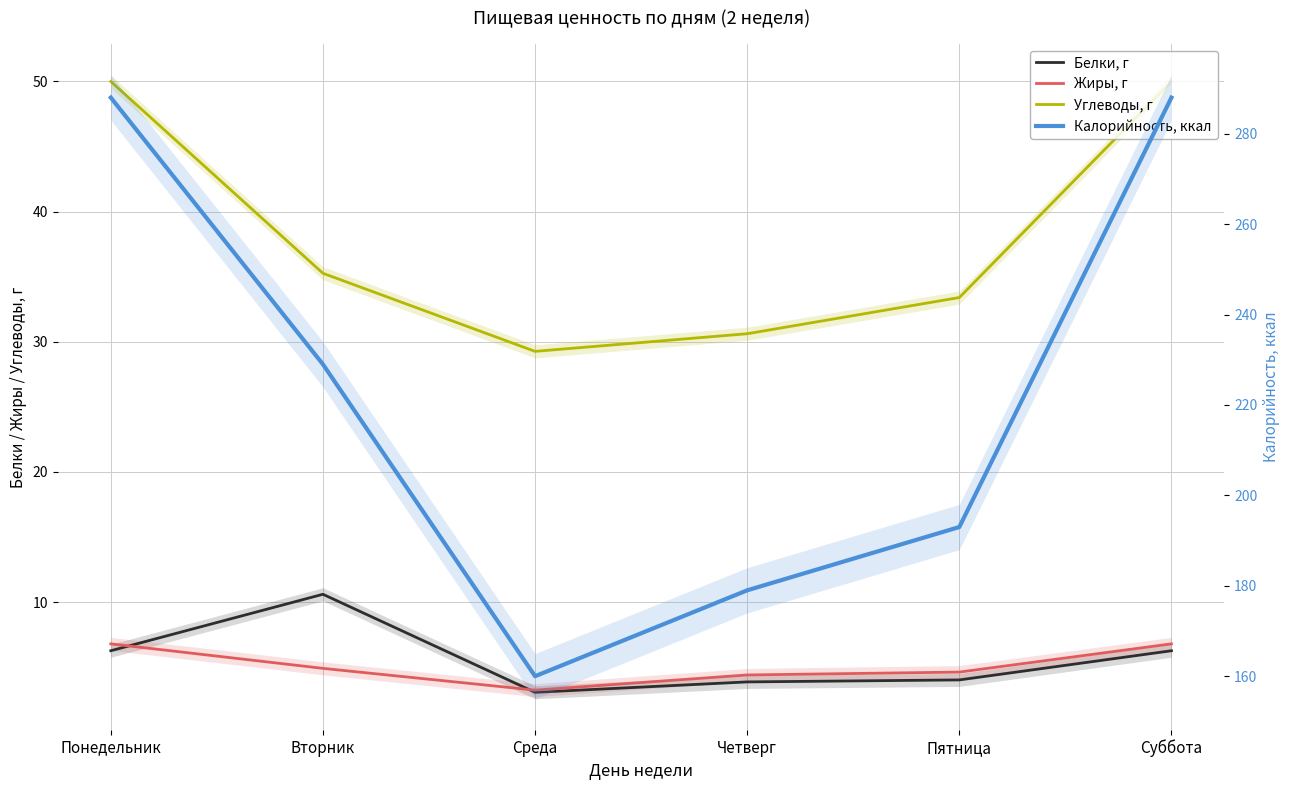

How many data points does each series have?

6